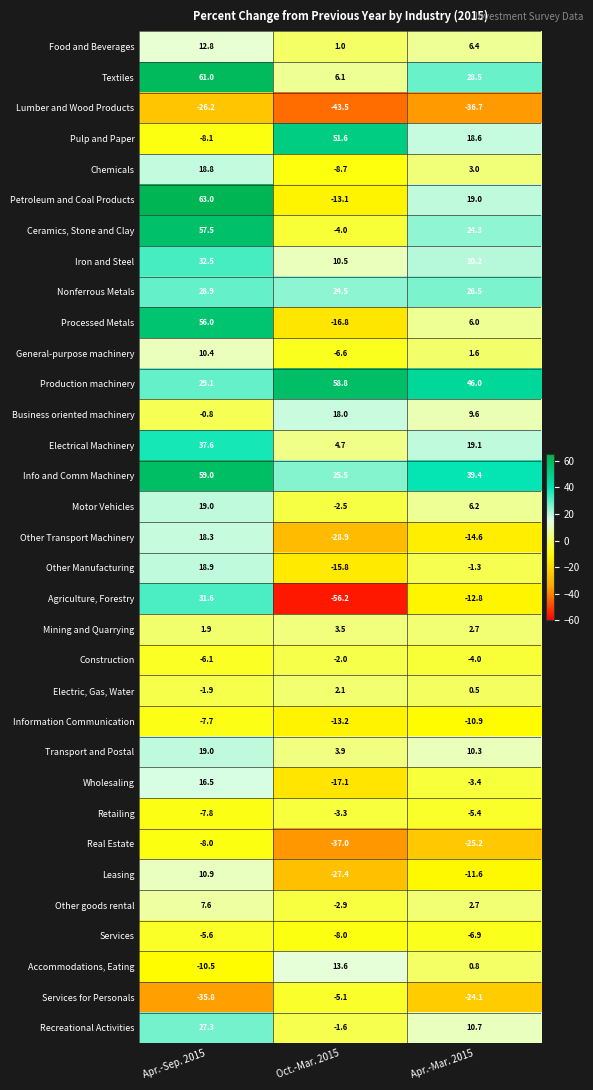

What value does the Motor Vehicles series have at Apr.-Mar. 2015?

6.2